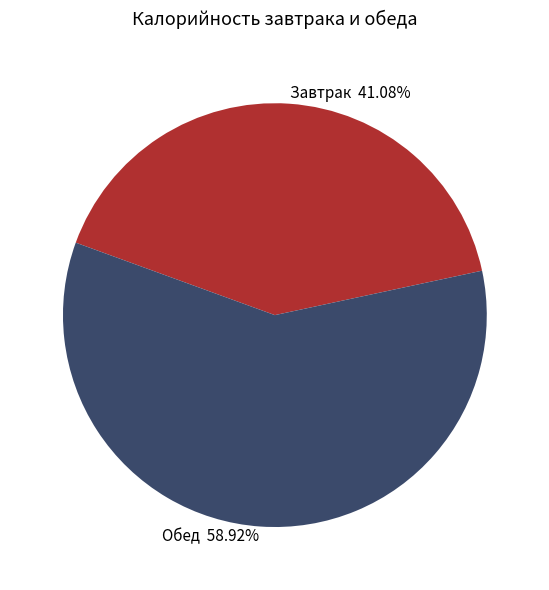

Combined, do Завтрак 41.08% and Обед 58.92% account for over 50%?

Yes